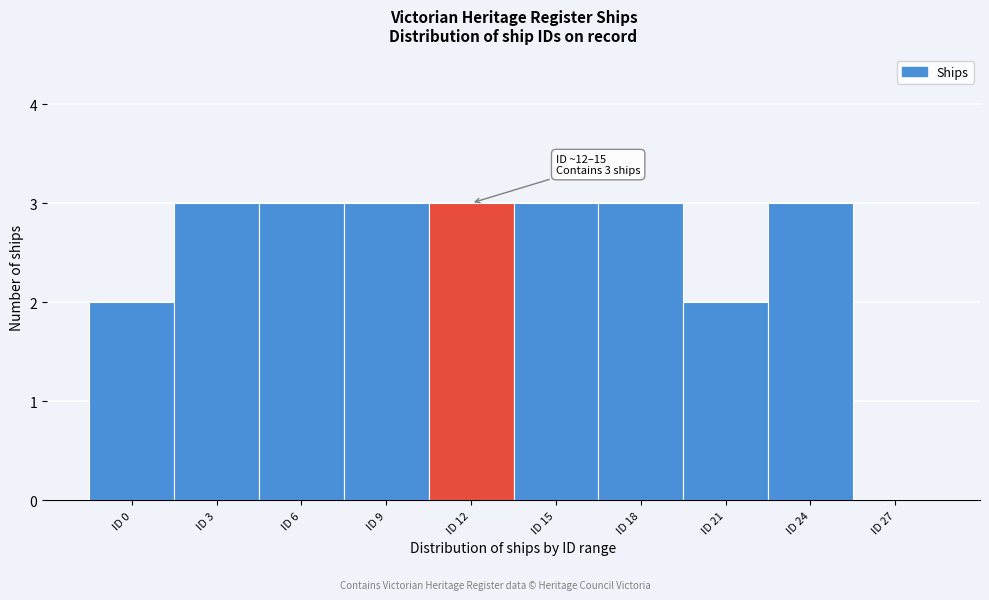

Reading right to left, extract all data points from this chart.

ID 27=0	ID 24=3	ID 21=2	ID 18=3	ID 15=3	ID 12=3	ID 9=3	ID 6=3	ID 3=3	ID 0=2